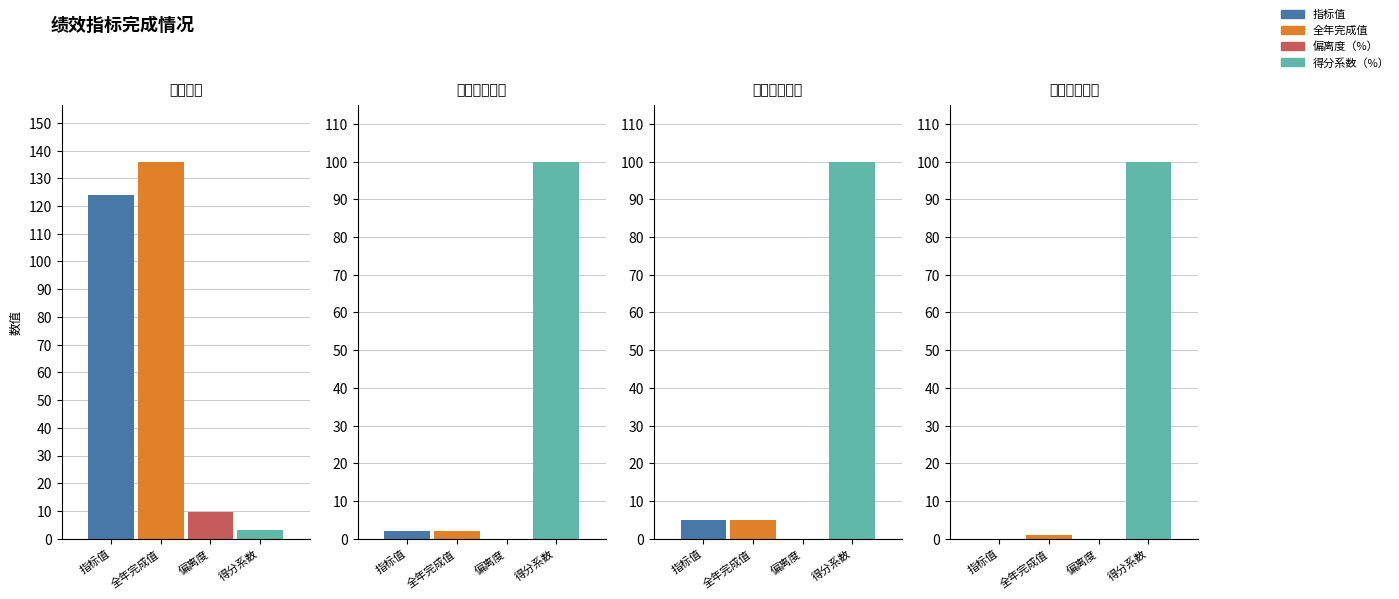

What is the spread (max minus min) of values at 0?

132.8